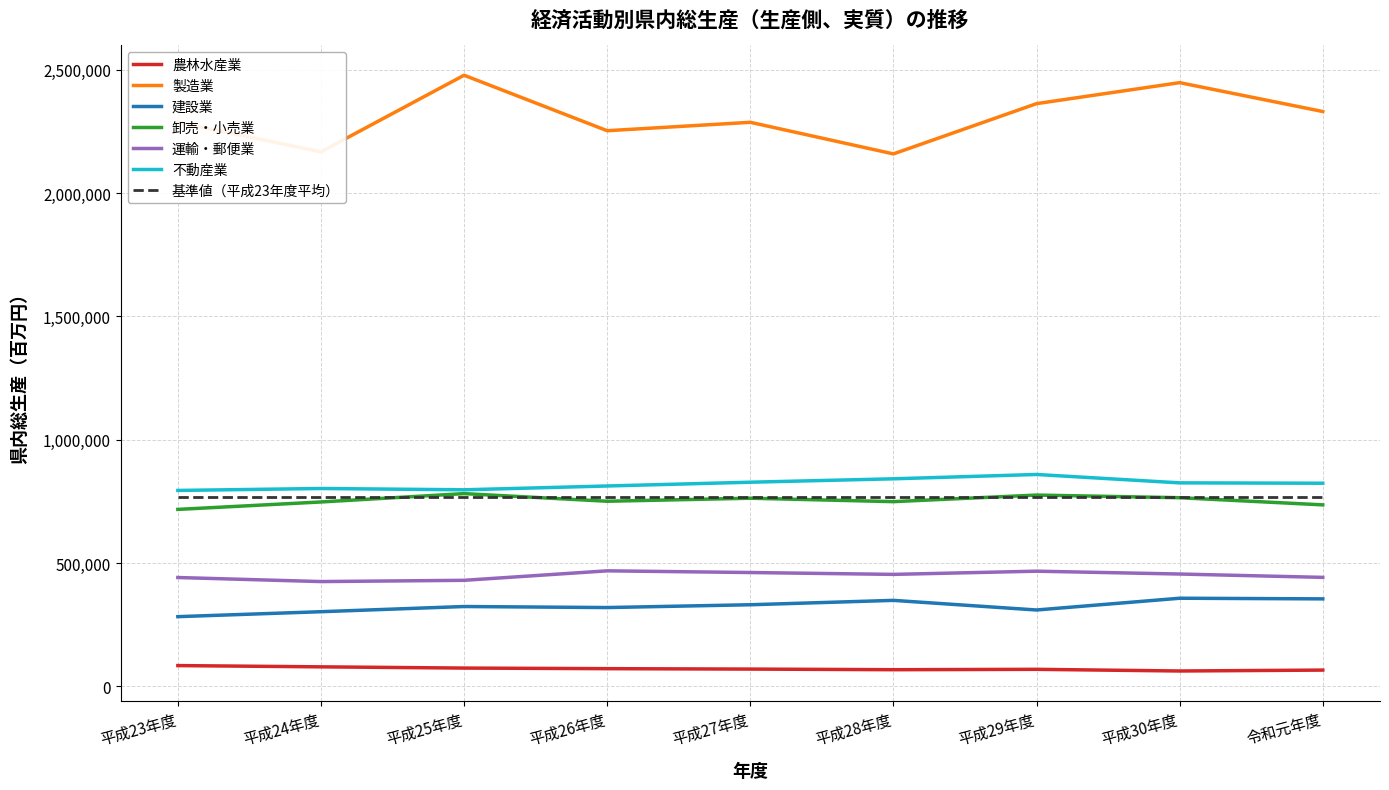

What value does the 運輸・郵便業 series have at 令和元年度?

441764.0